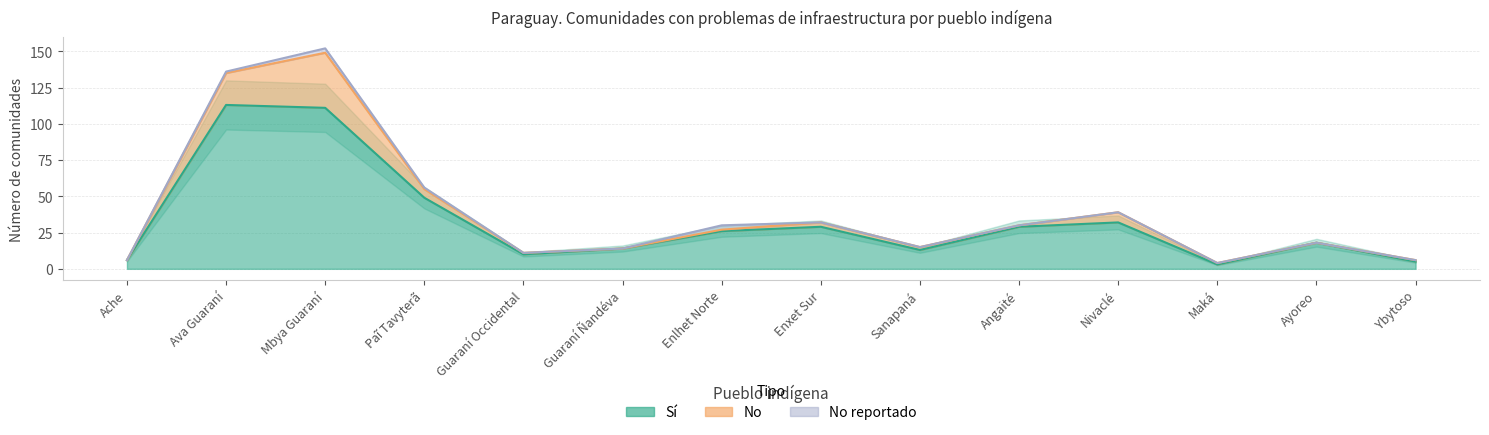

How many data points in No are less than 1?

3